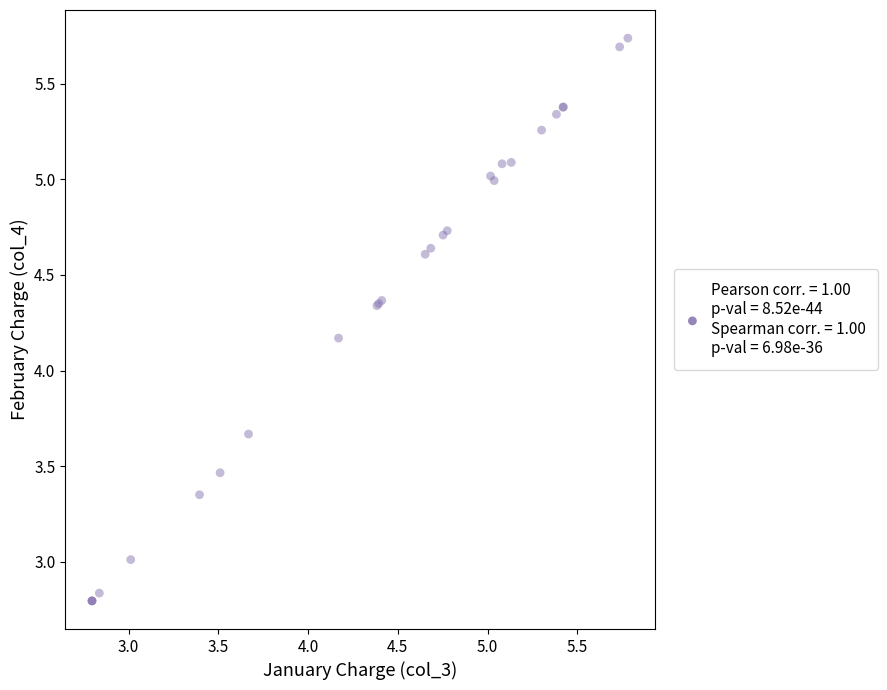

What Y value in the scatter plot is closest to 4?

4.2